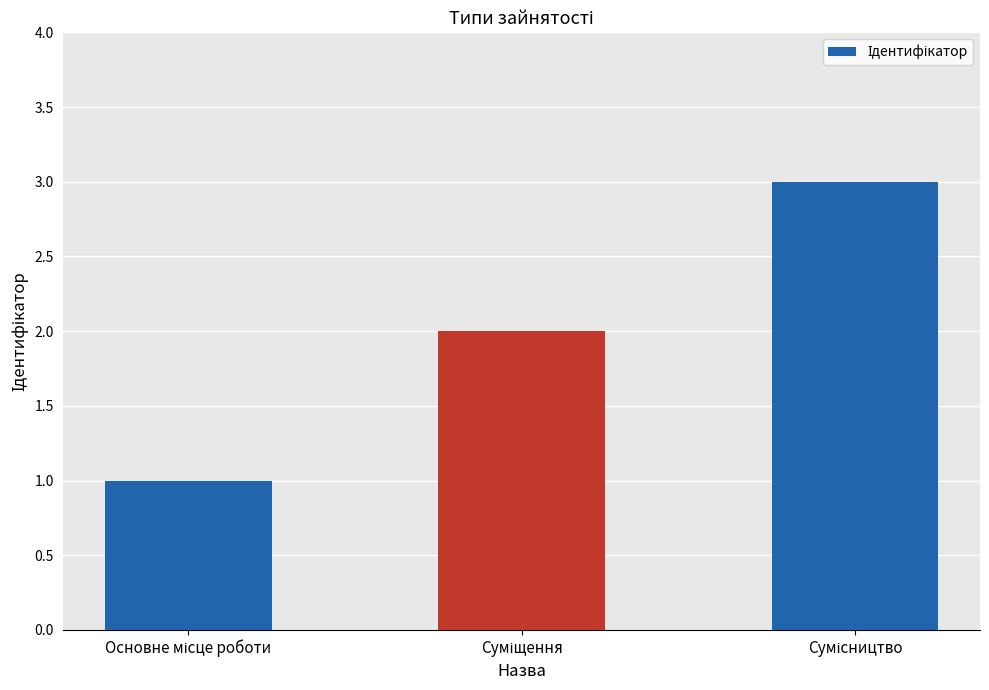

What is the sum of all values?

6